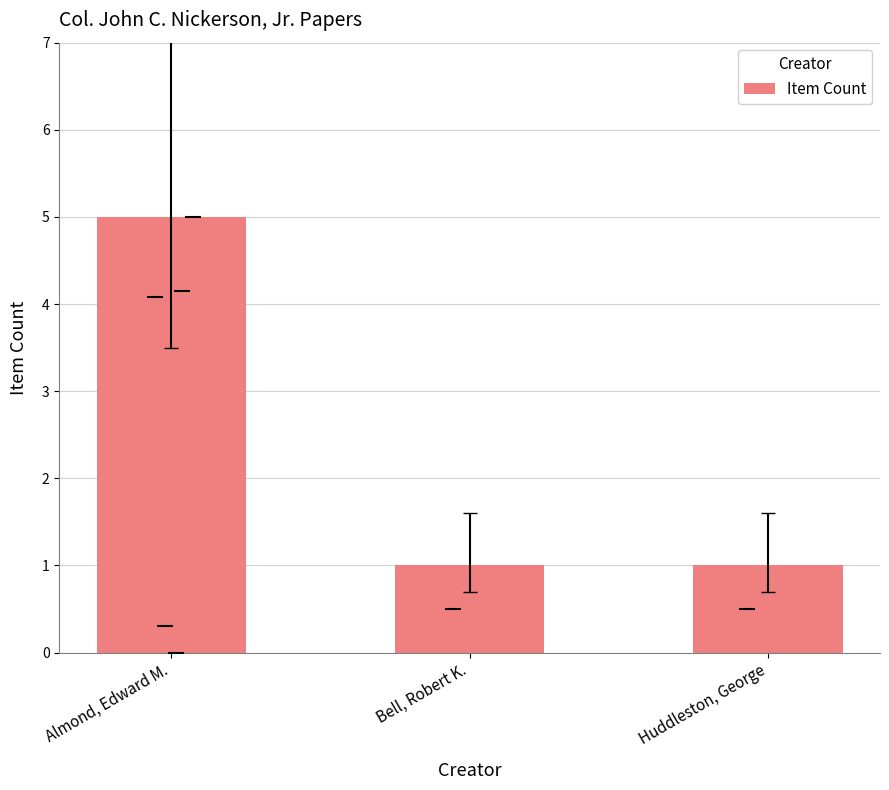

Are the bars horizontal?

No